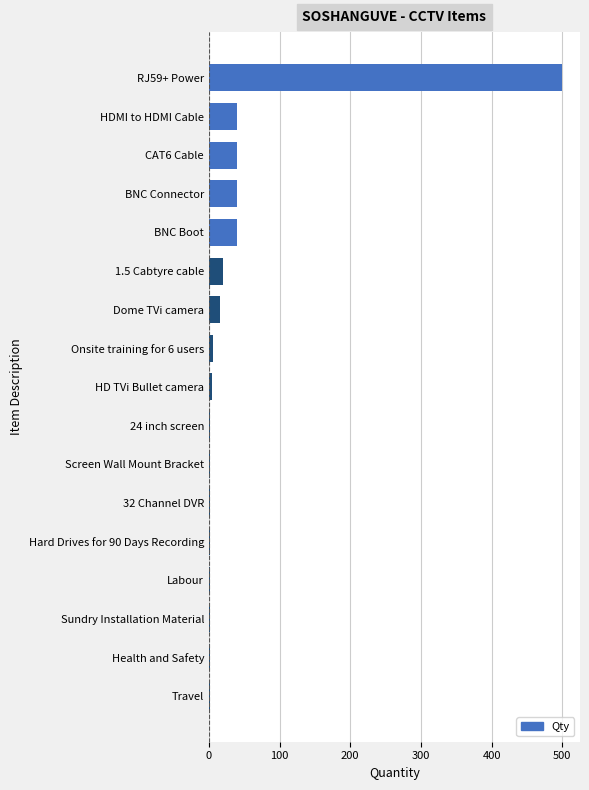

Is it true that the value at BNC Connector is 40?

True